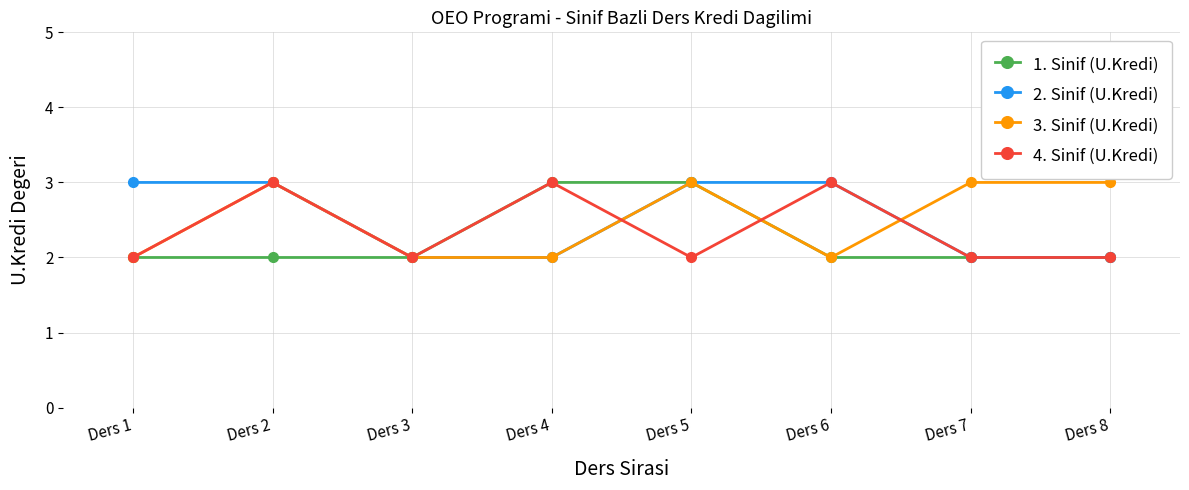

The value of 2. Sinif (U.Kredi) at Ders 7 is 4. True or false?

False